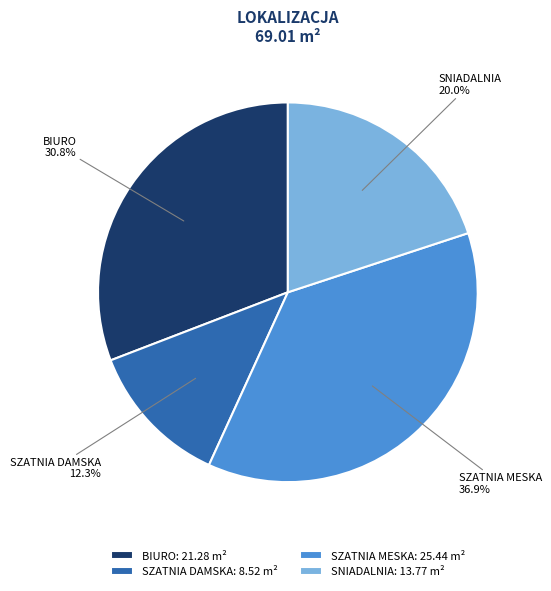

To the nearest percent, what is the combined percentage of SNIADALNIA and SZATNIA DAMSKA?

32%